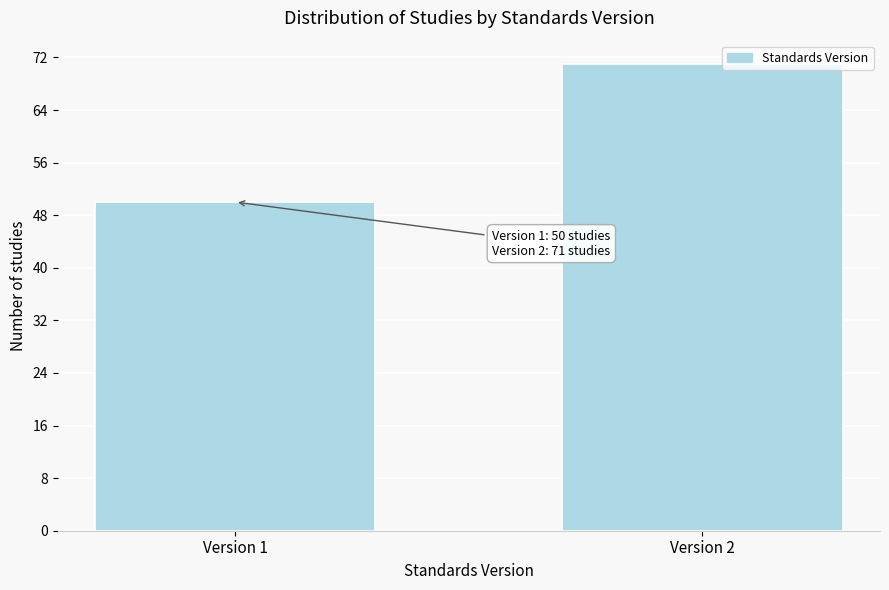

Reading left to right, transcribe all the data shown in this chart.

Version 1=50	Version 2=71